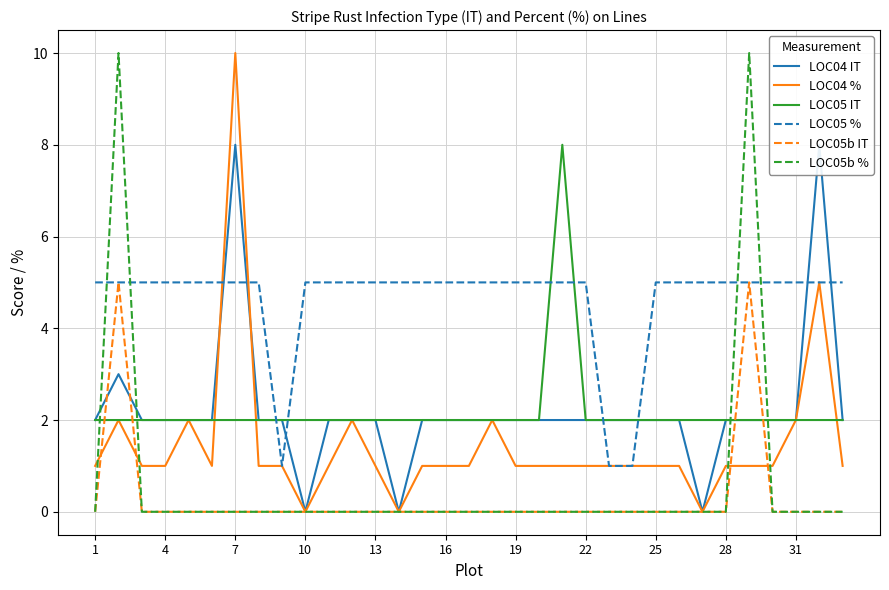

What are all the series names shown in the legend?

LOC04 IT, LOC04 %, LOC05 IT, LOC05 %, LOC05b IT, LOC05b %